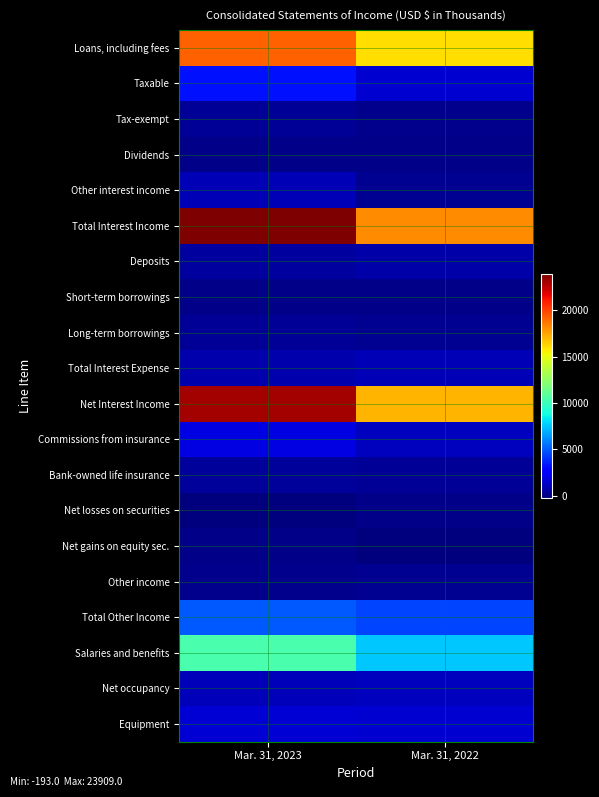

At how many categories does at least one series exceed 8635?

2